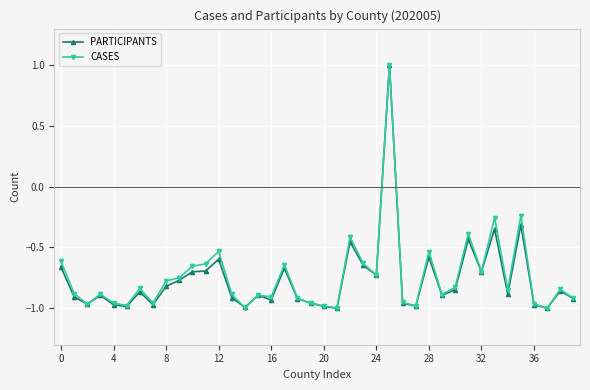

What is the maximum value for CASES?

1.0